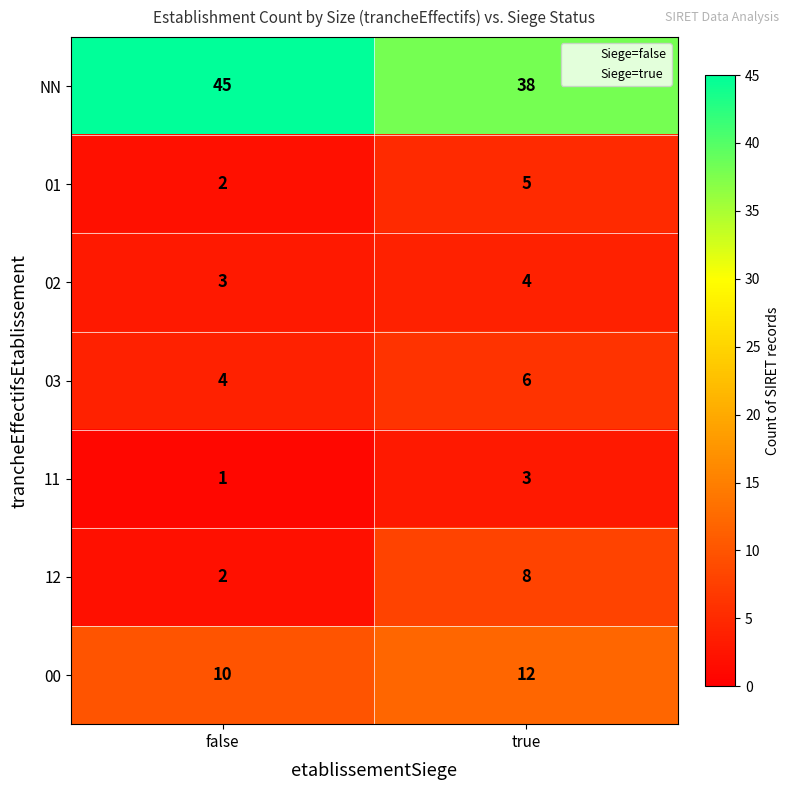

Reading right to left, transcribe all the data shown in this chart.

NN: true=38	false=45
01: true=5	false=2
02: true=4	false=3
03: true=6	false=4
11: true=3	false=1
12: true=8	false=2
00: true=12	false=10